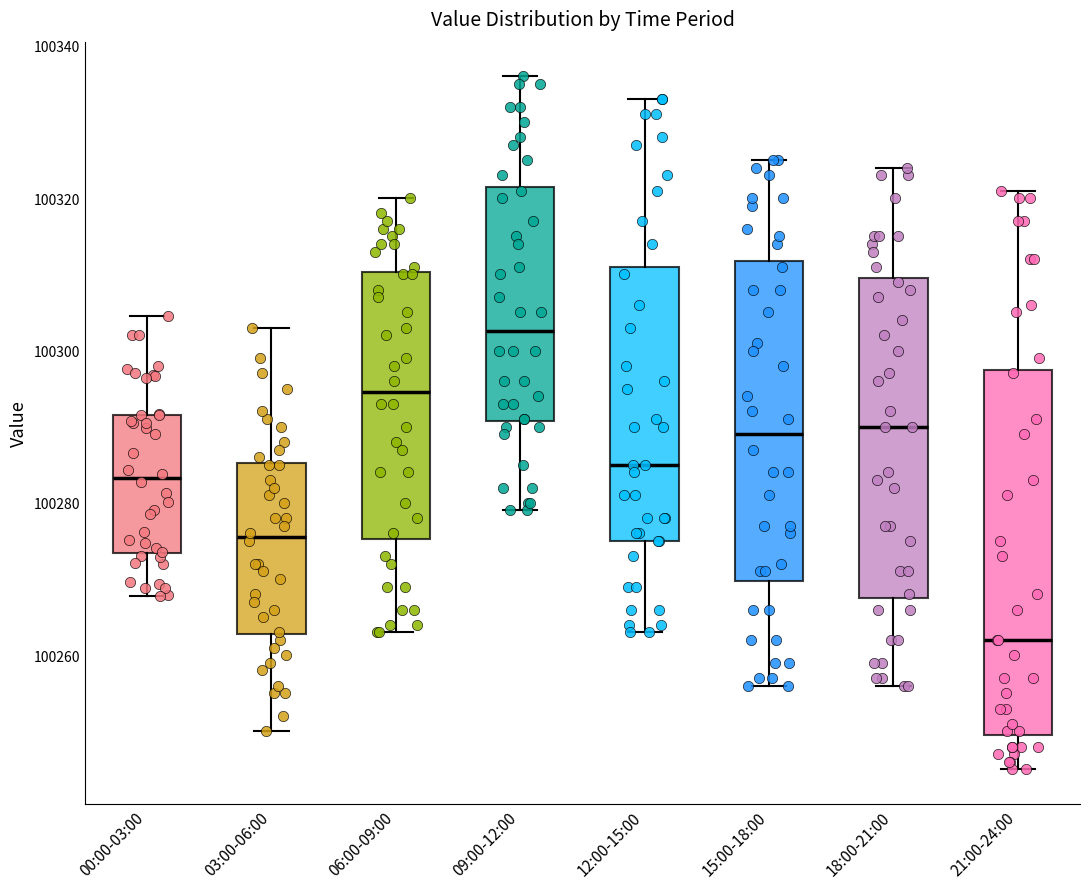

Which box has the lowest median line?

21:00-24:00